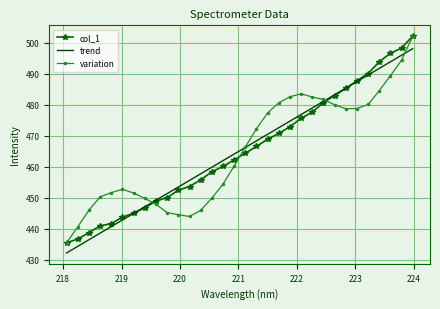

What is the maximum value shown in the chart?

502.1